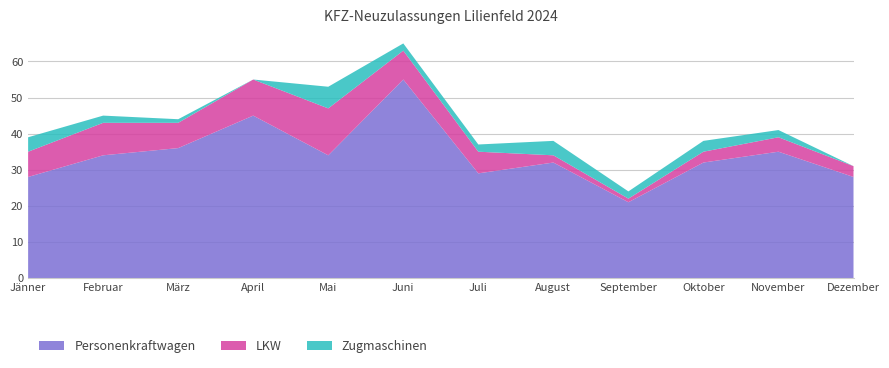

Reading left to right, list all the values displayed in this chart.

Personenkraftwagen: 28	34	36	45	34	55	29	32	21	32	35	28
LKW: 7	9	7	10	13	8	6	2	1	3	4	3
Zugmaschinen: 4	2	1	0	6	2	2	4	2	3	2	0